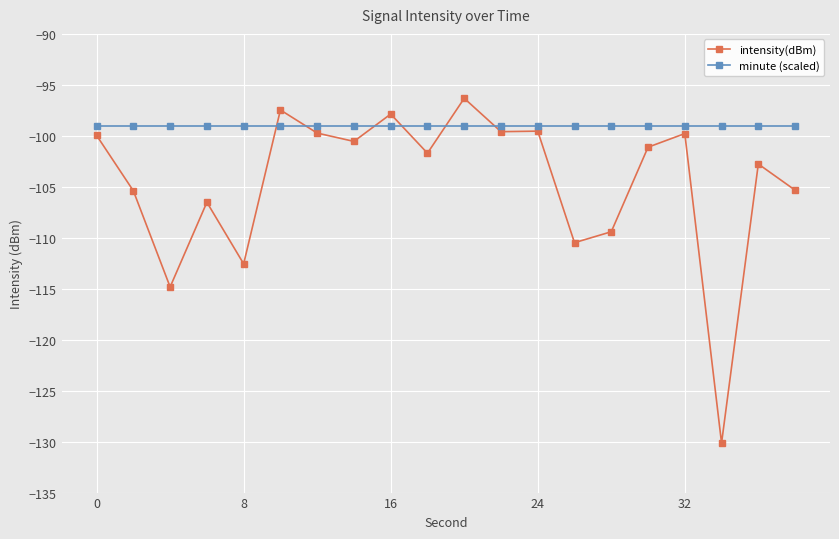

After their last crossing, which series has the higher values: intensity(dBm) or minute (scaled)?

minute (scaled)